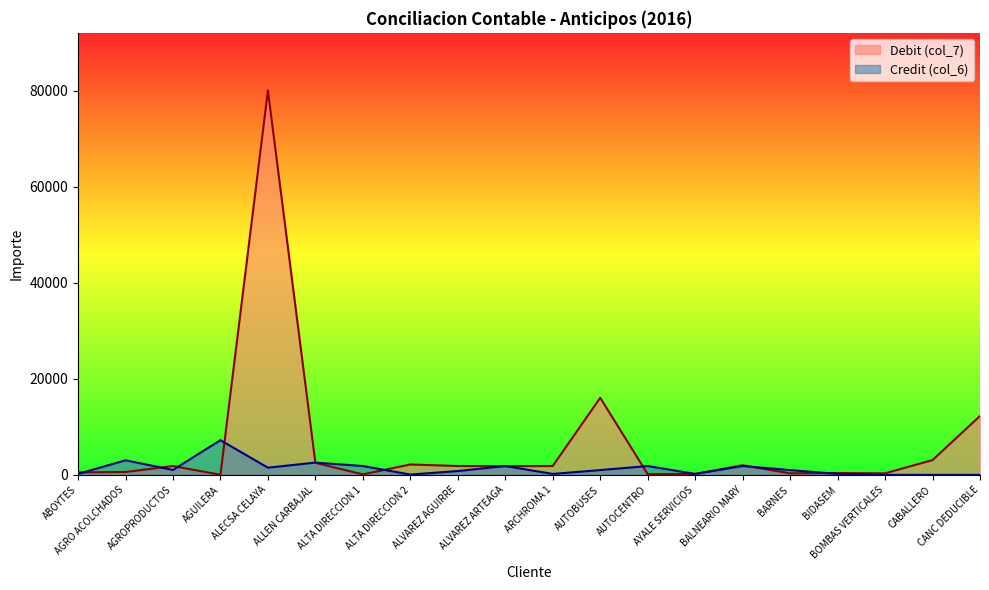

Does the chart have visible grid lines?

No